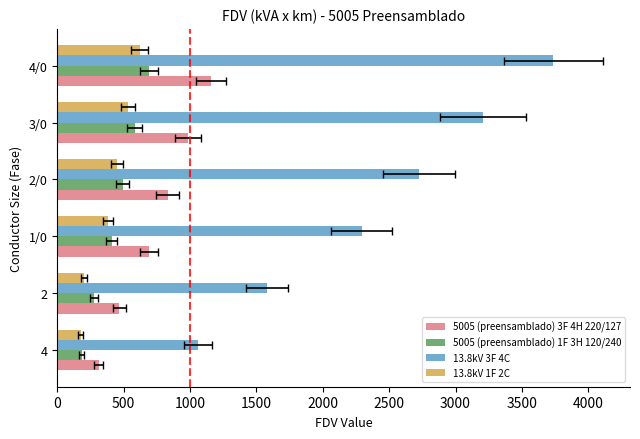

Rank the series by their maximum value, from highest to lowest.

13.8kV 3F 4C, 5005 (preensamblado) 3F 4H 220/127, 5005 (preensamblado) 1F 3H 120/240, 13.8kV 1F 2C